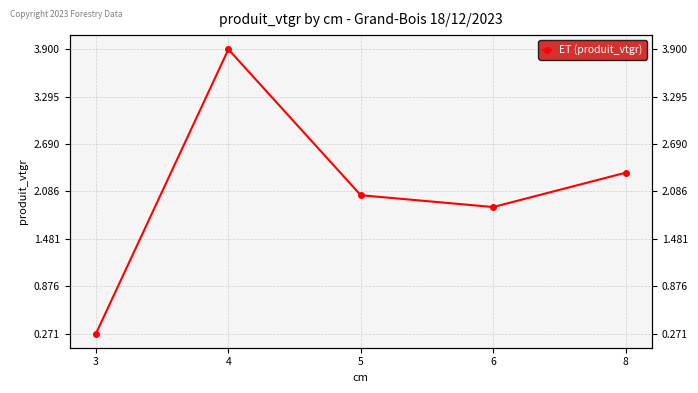

Which category has the highest value across all series?

4